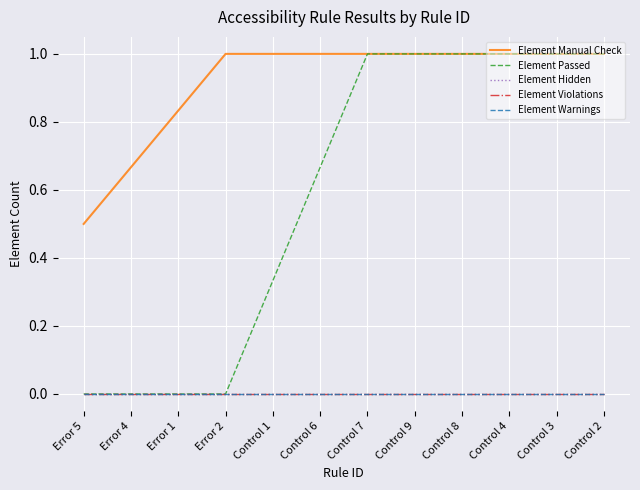

Is this an area chart (filled region under the line)?

No